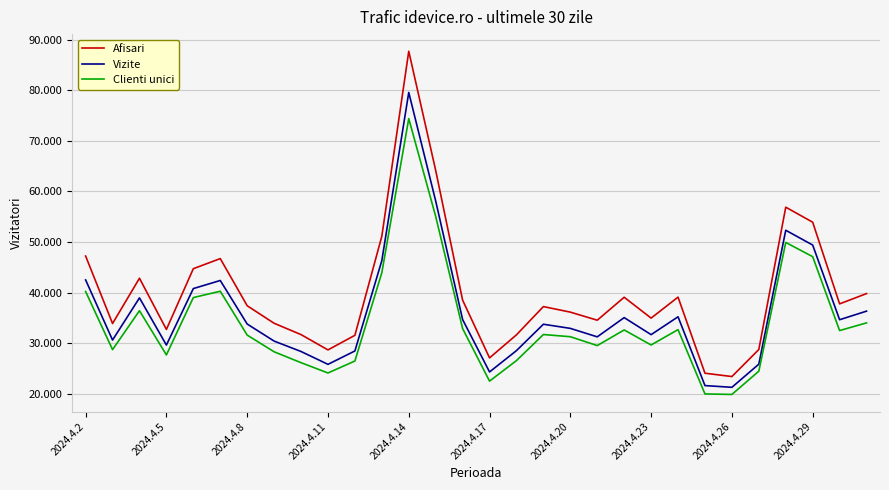

Does the chart display data point markers on the line(s)?

No